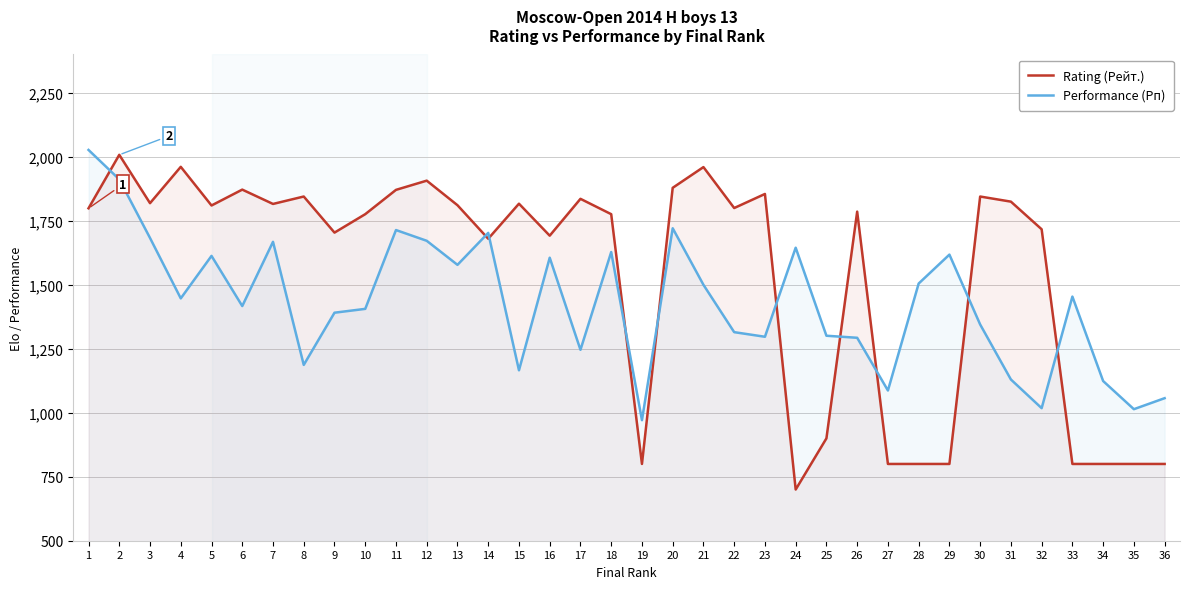

True or false: Rating (Рейт.) has a value of 388 at 28.

False